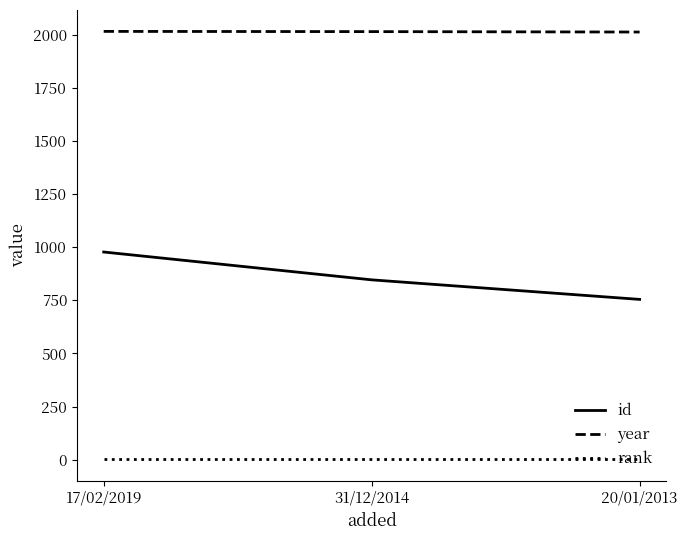

Count the number of categories in the chart.

3